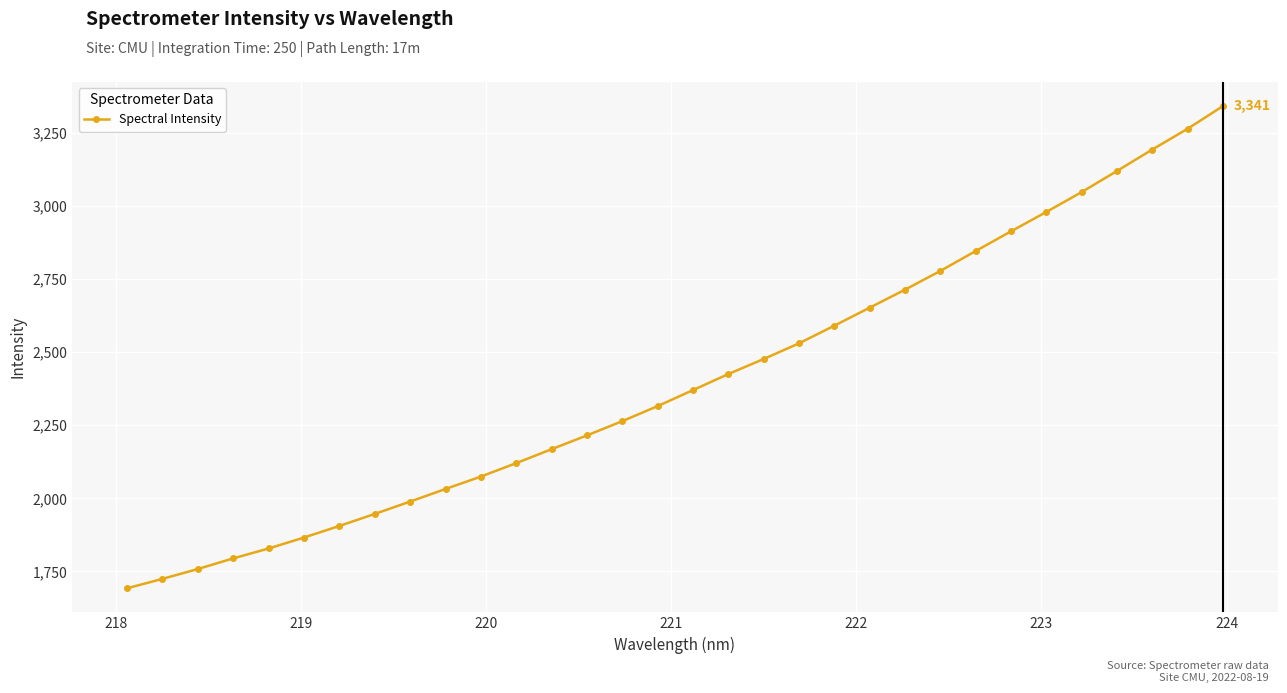

Does the chart have visible grid lines?

Yes